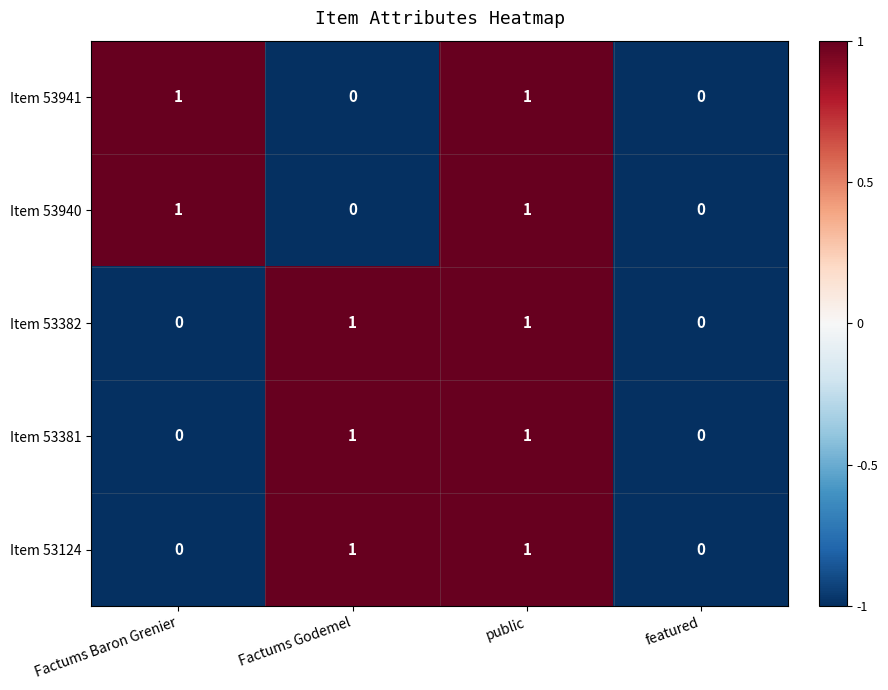

How many Item 53381 values are between 0 and 1?

4